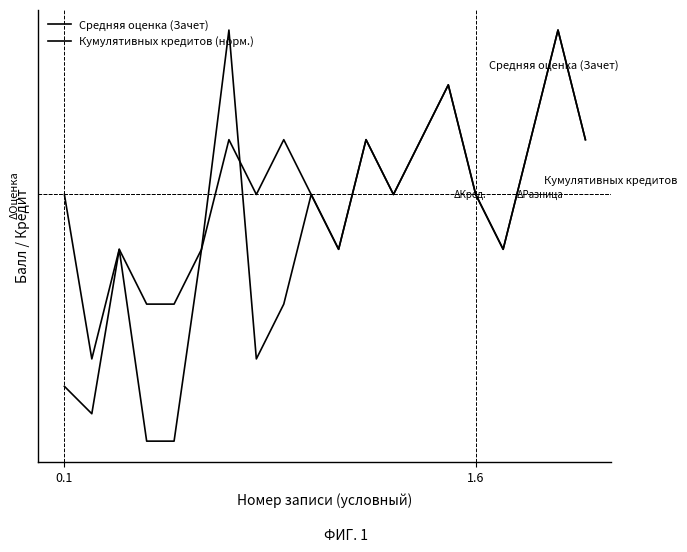

What is the value of the Средняя оценка (Зачет) point at the 12th from the left?

8.0